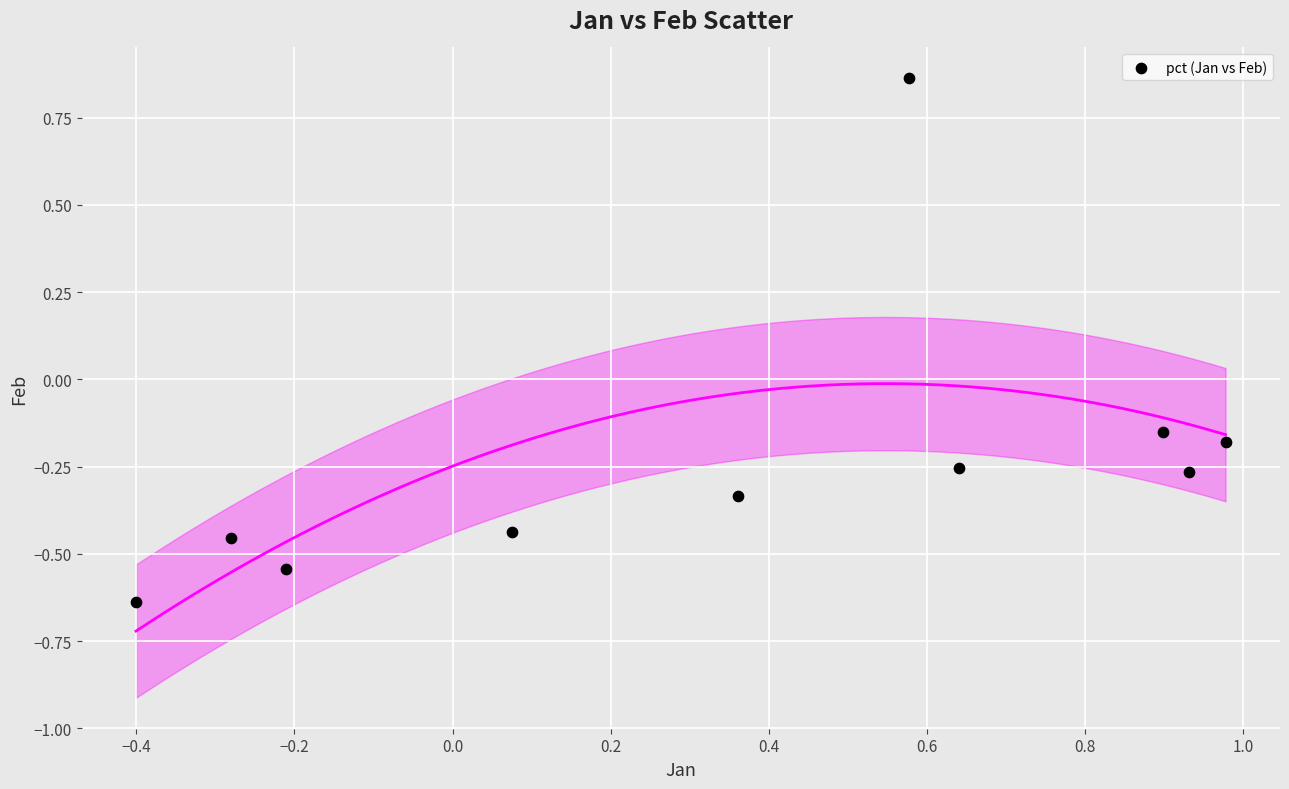

What is the average X value?

0.4